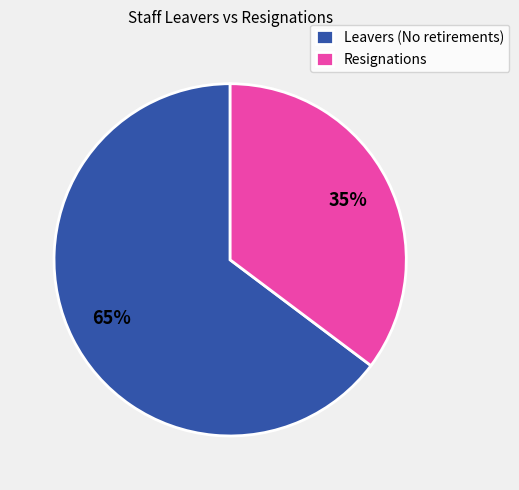

The Leavers (No retirements) slice represents 65% of the pie. True or false?

True